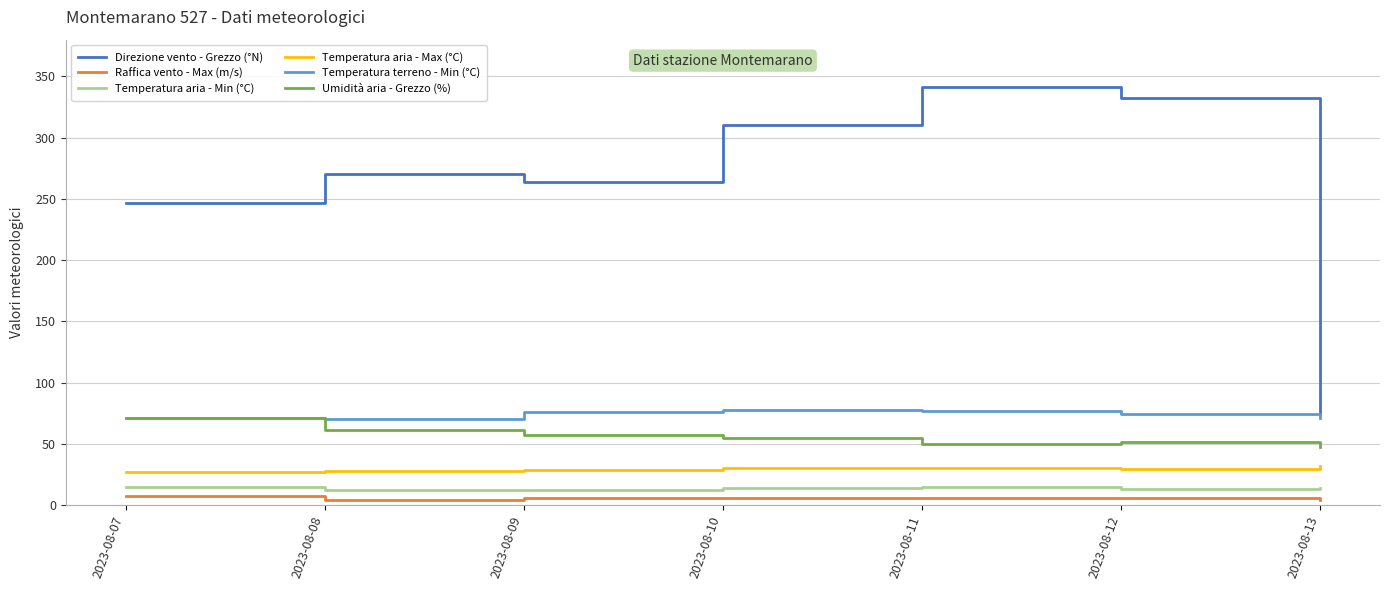

What is the minimum value shown in the chart?

3.7